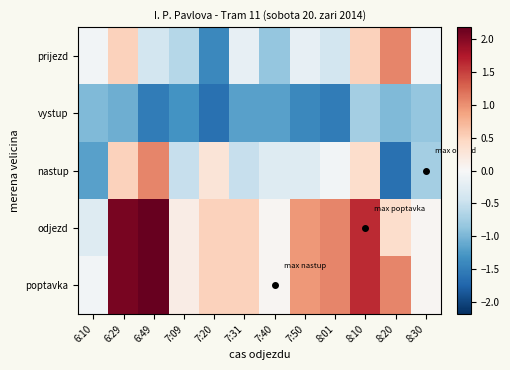

At how many categories does at least one series exceed 0?

11